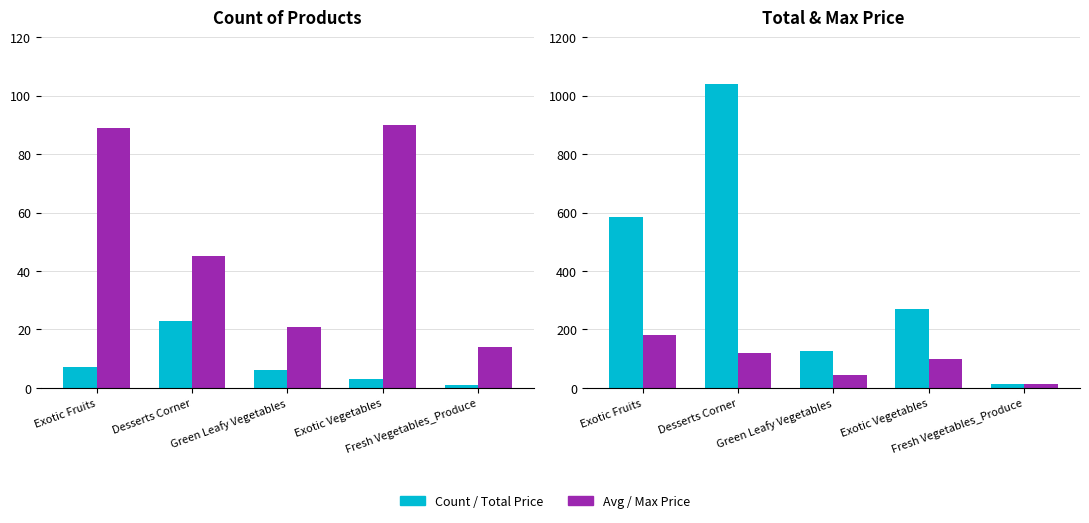

How many series are shown in this chart?

4